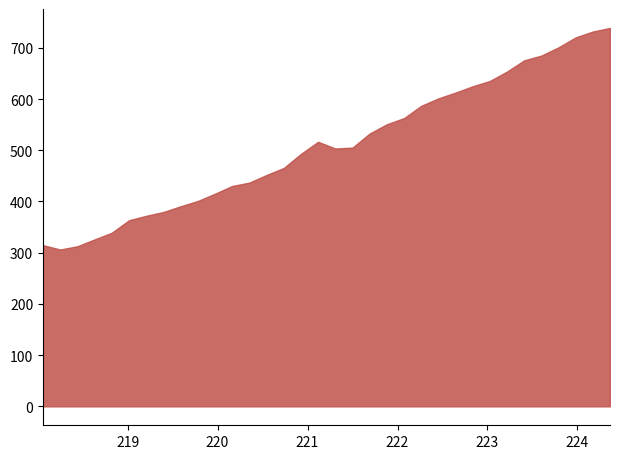

What is the minimum value shown in the chart?

306.3